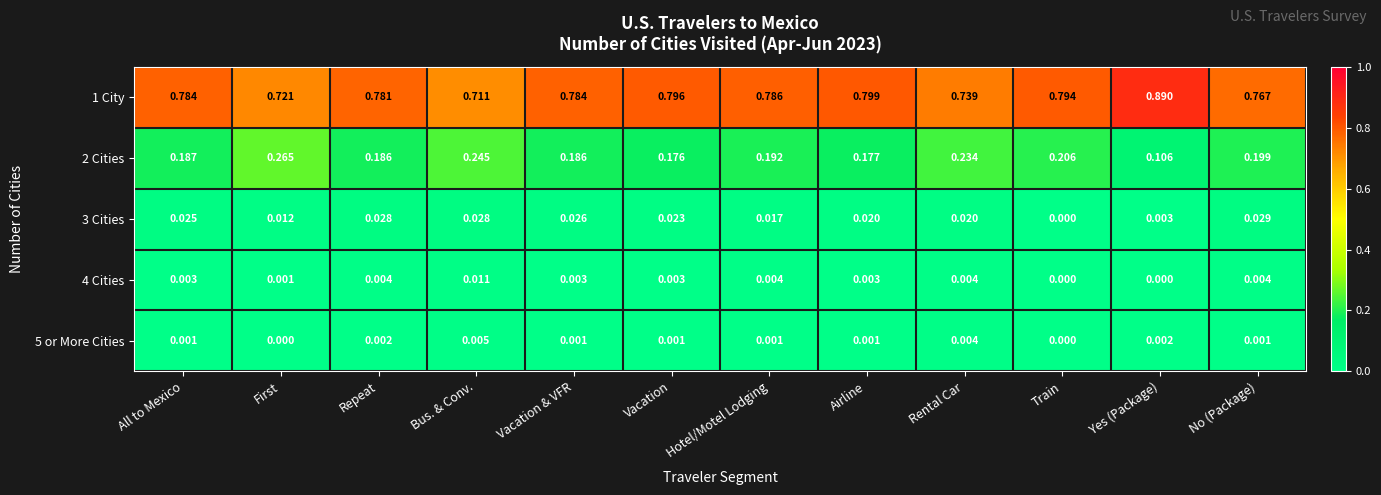

At which label is 2 Cities closest to 0?

Yes (Package)